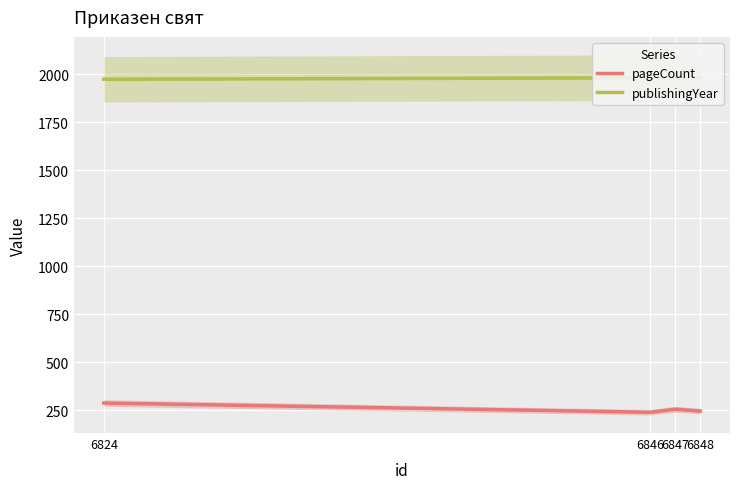

Is it true that pageCount equals 240 at том 1 (id=6846)?

True